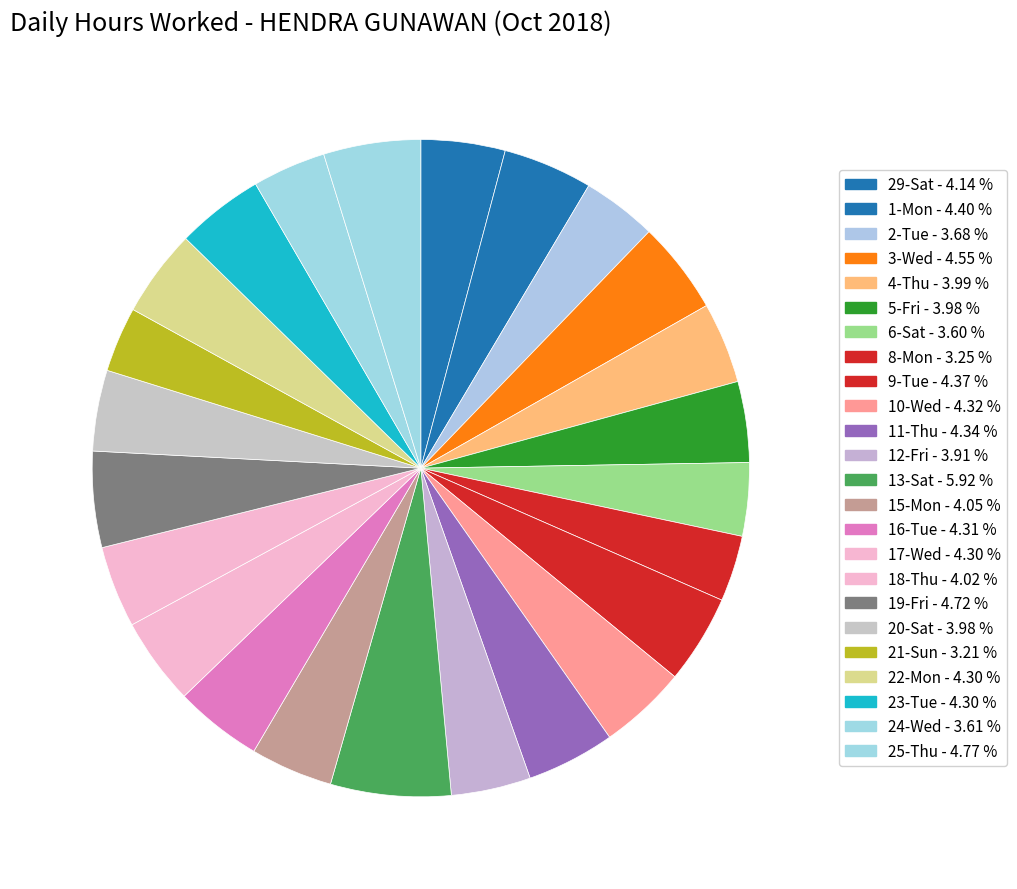

The 19-Fri slice represents 12% of the pie. True or false?

False